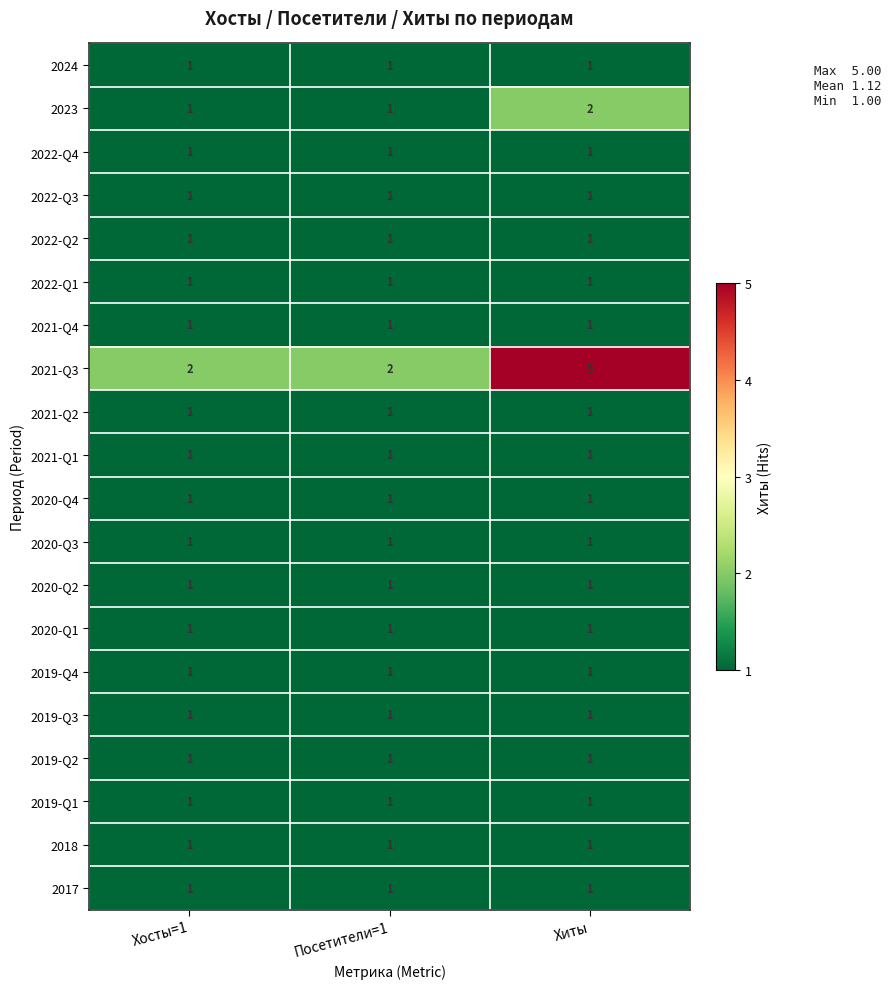

Which label corresponds to the largest value in the chart?

Хиты